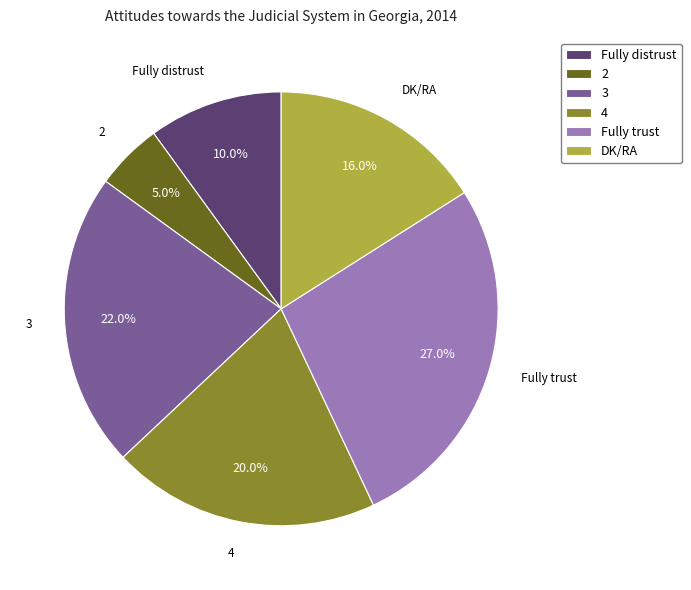

The 2 slice represents 5% of the pie. True or false?

True